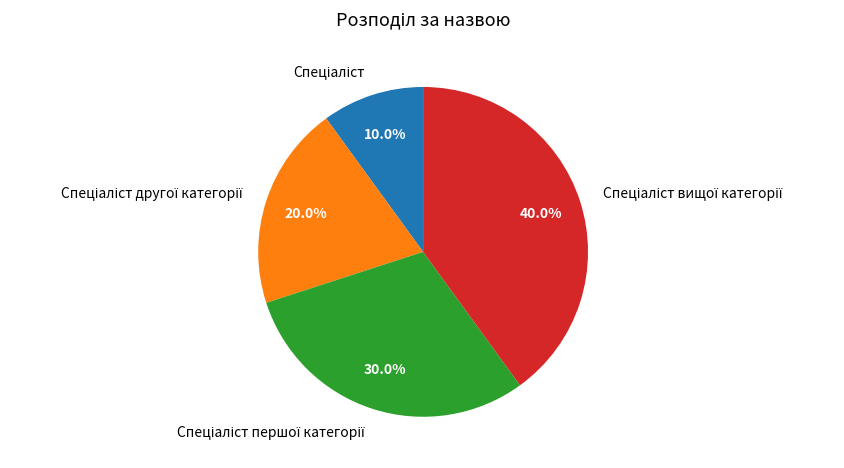

Is there any slice that represents more than half of the pie?

No